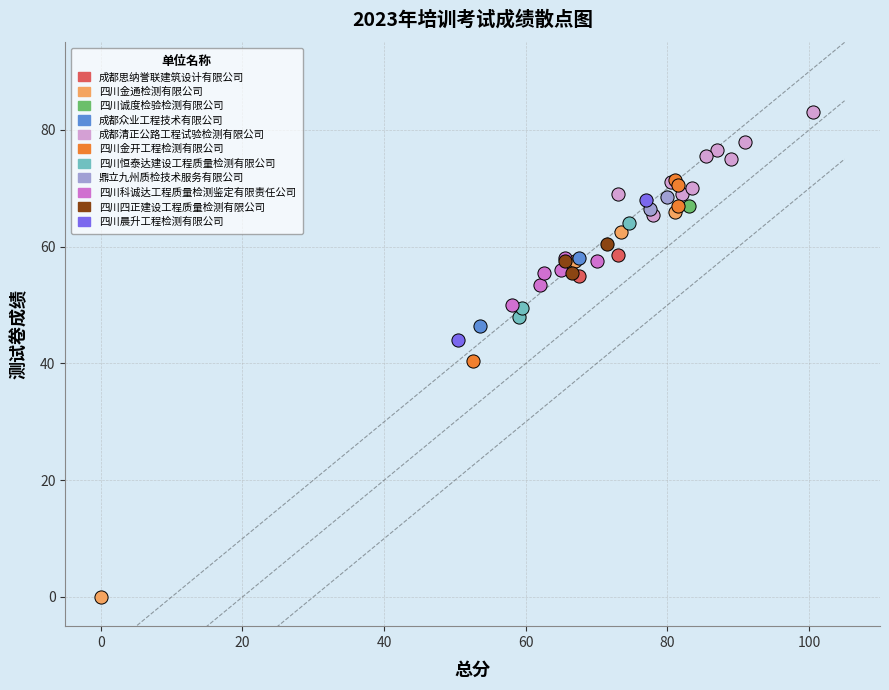

What are all the series names shown in the legend?

成都思纳誉联建筑设计有限公司, 四川金通检测有限公司, 四川诚度检验检测有限公司, 成都众业工程技术有限公司, 成都清正公路工程试验检测有限公司, 四川金开工程检测有限公司, 四川恒泰达建设工程质量检测有限公司, 鼎立九州质检技术服务有限公司, 四川科诚达工程质量检测鉴定有限责任公司, 四川四正建设工程质量检测有限公司, 四川晨升工程检测有限公司